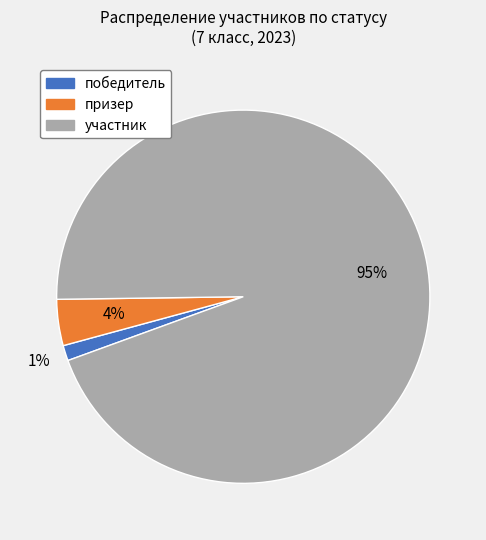

Do участник and призер together represent more than half of the pie?

Yes